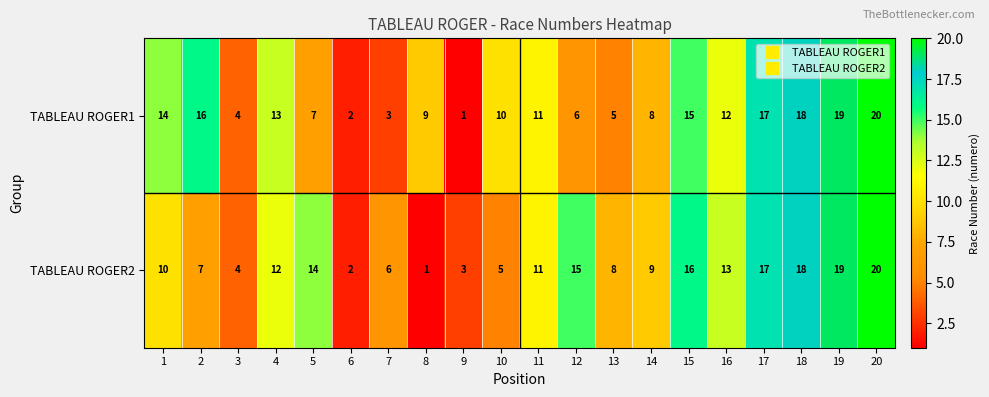

At which label does TABLEAU ROGER2 first exceed 11?

4